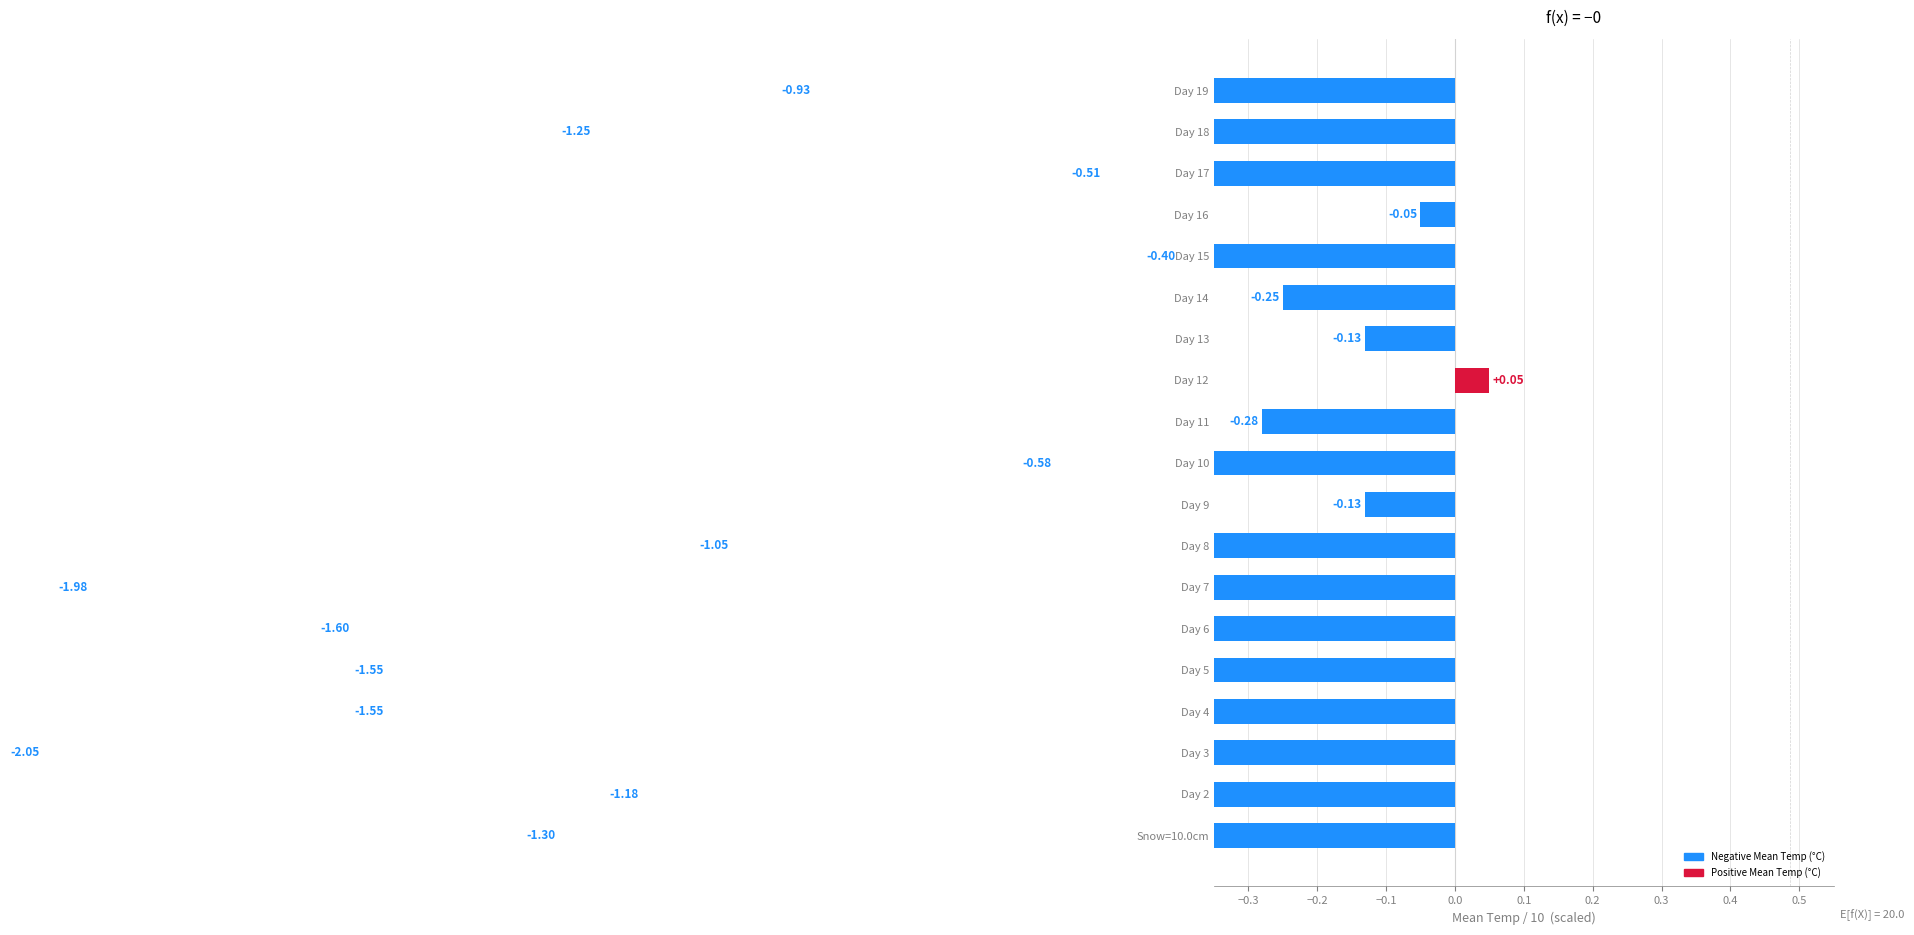

What is the sum of all values?

-16.7